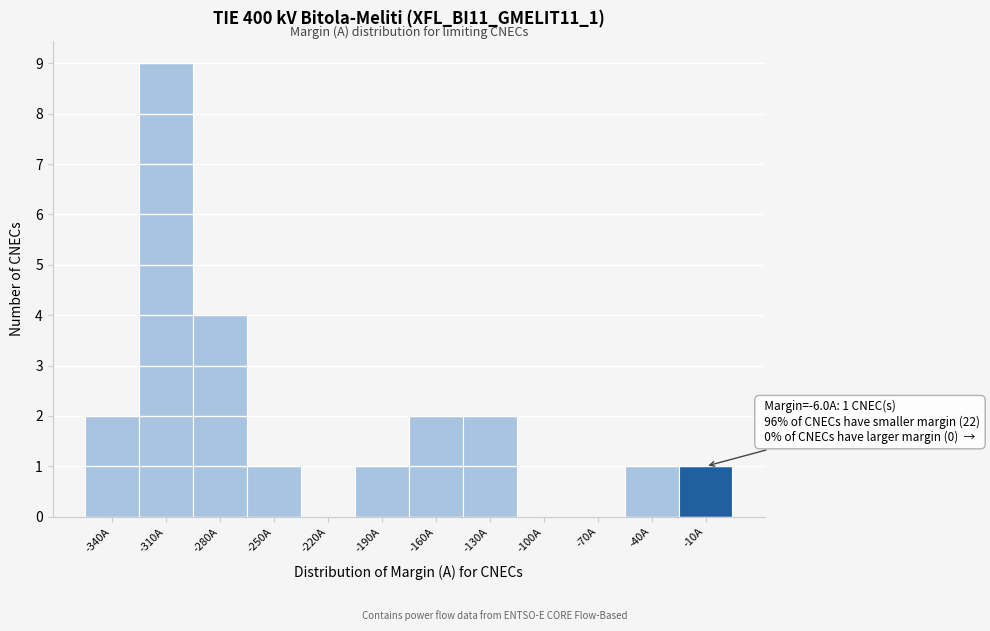

Reading left to right, extract all data points from this chart.

-340A=2	-310A=9	-280A=4	-250A=1	-220A=0	-190A=1	-160A=2	-130A=2	-100A=0	-70A=0	-40A=1	-10A=1